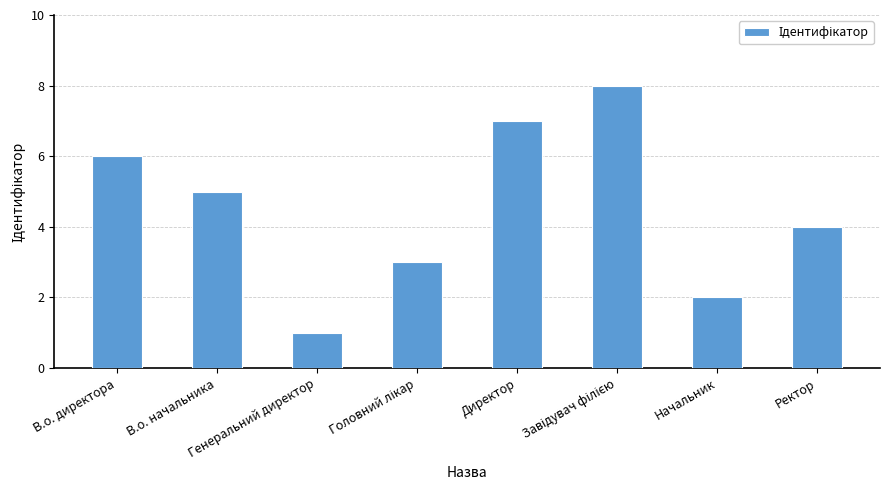

What is the difference between the second highest and second lowest values?

5